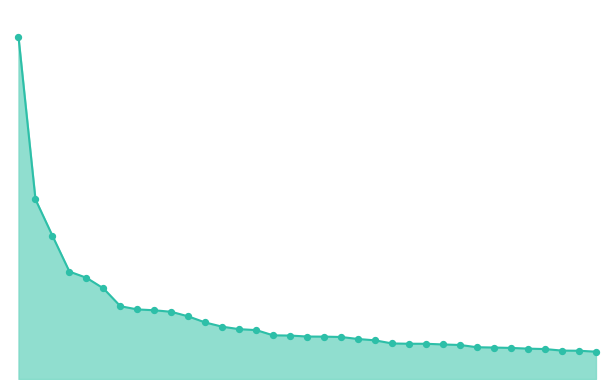

How many lines are shown in the chart?

1